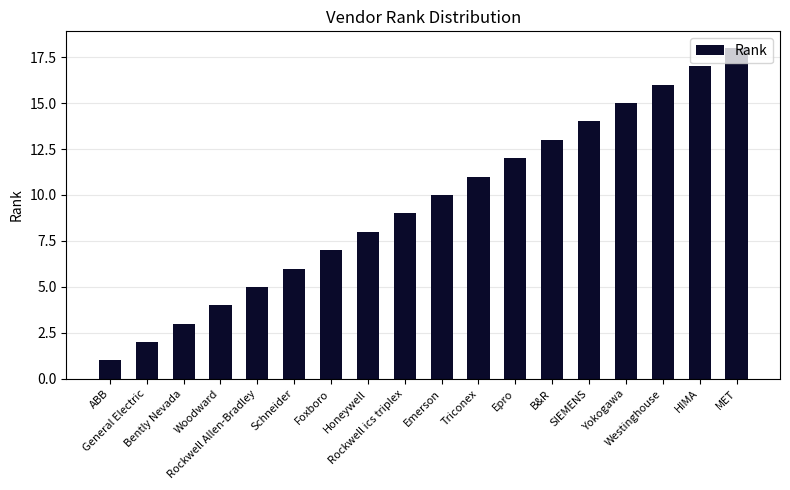

The value at Bently Nevada is 3. True or false?

True